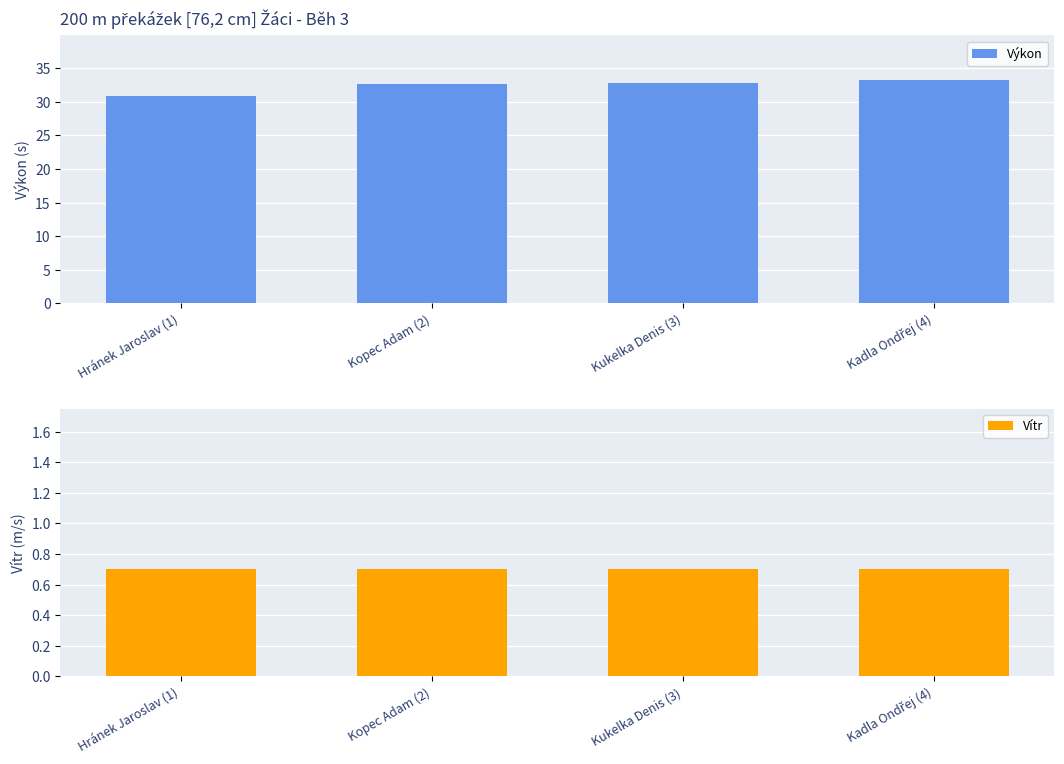

What is the maximum value for Vítr?

0.7